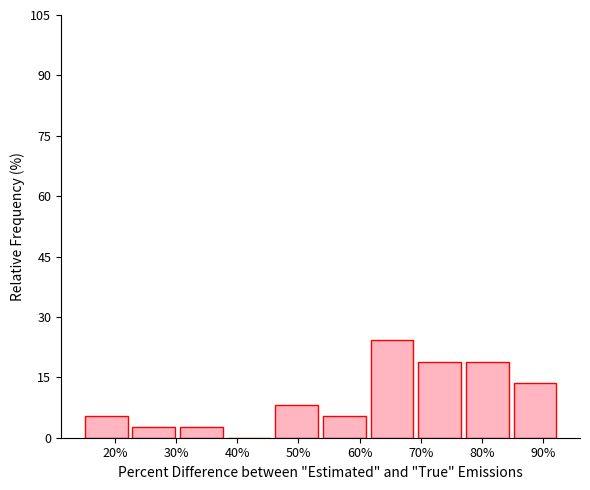

Reading left to right, transcribe this chart: for each bar, give the range it covers on the x-axis and its height. Neither the bar edges nor the heights are printed on the chart, so give them approximately, as read against the axes.

15.0 to 22.8: 6
22.8 to 30.6: 2
30.6 to 38.4: 2
38.4 to 46.2: 0
46.2 to 54.0: 8
54.0 to 61.8: 6
61.8 to 69.6: 24
69.6 to 77.4: 18
77.4 to 85.2: 18
85.2 to 93.0: 14